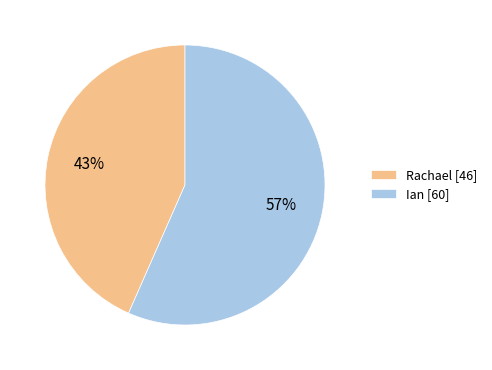

What is the ratio of the value at Ian to the value at Rachael?

1.3